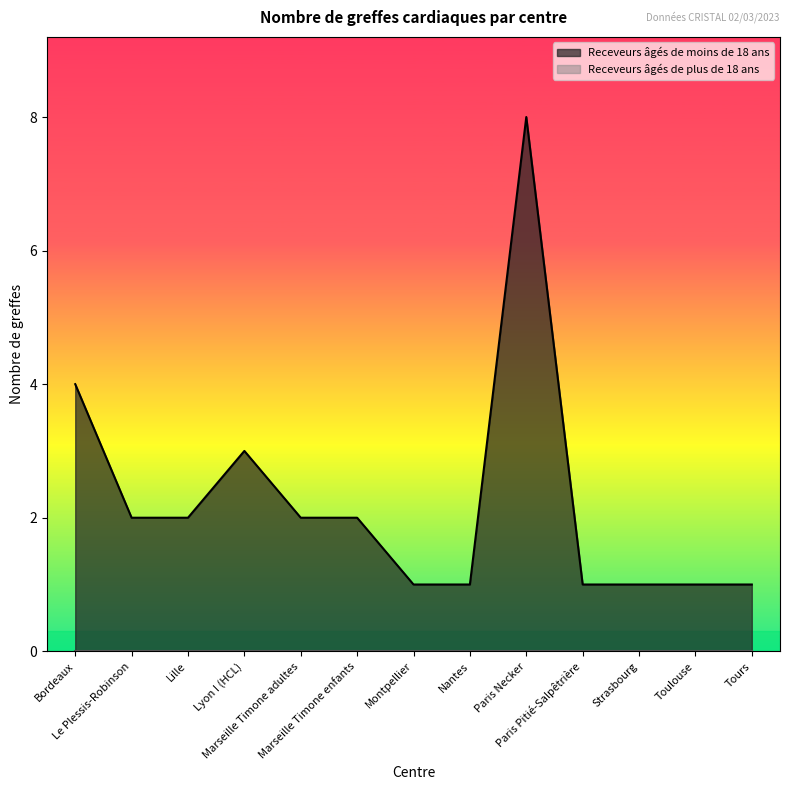

What position from the left is Tours?

13